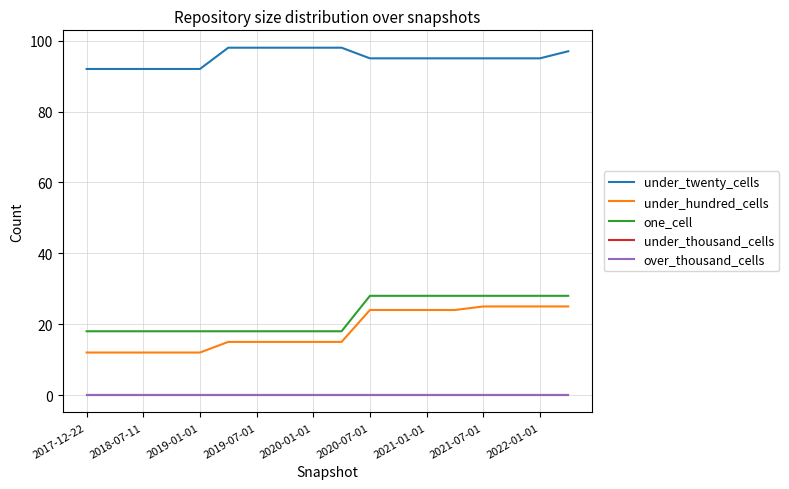

List the series in order of their peak value, lowest first.

under_thousand_cells, over_thousand_cells, under_hundred_cells, one_cell, under_twenty_cells